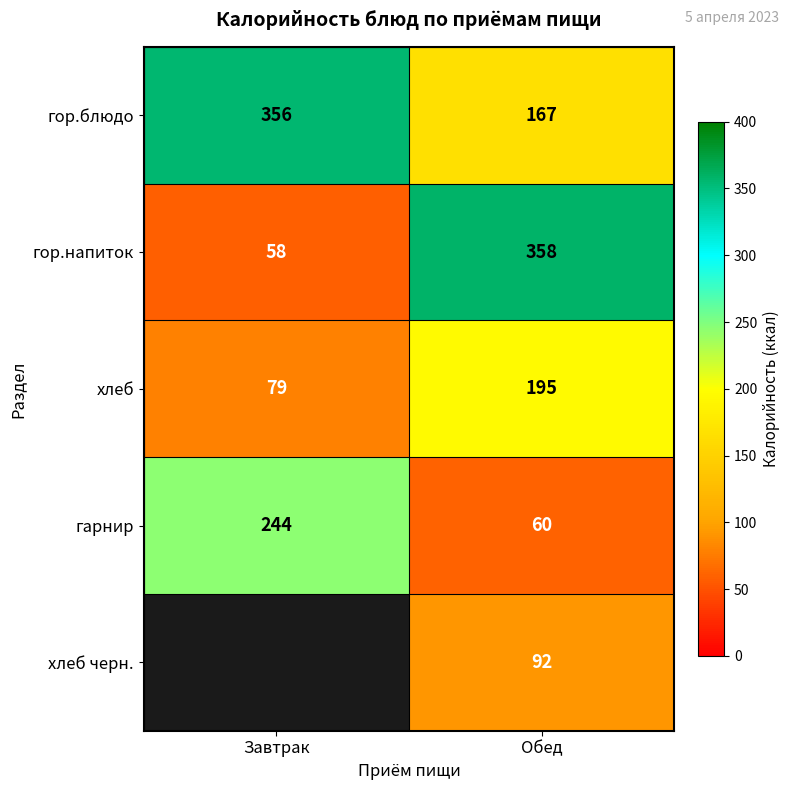

What is the average value of the гор.напиток series?

208